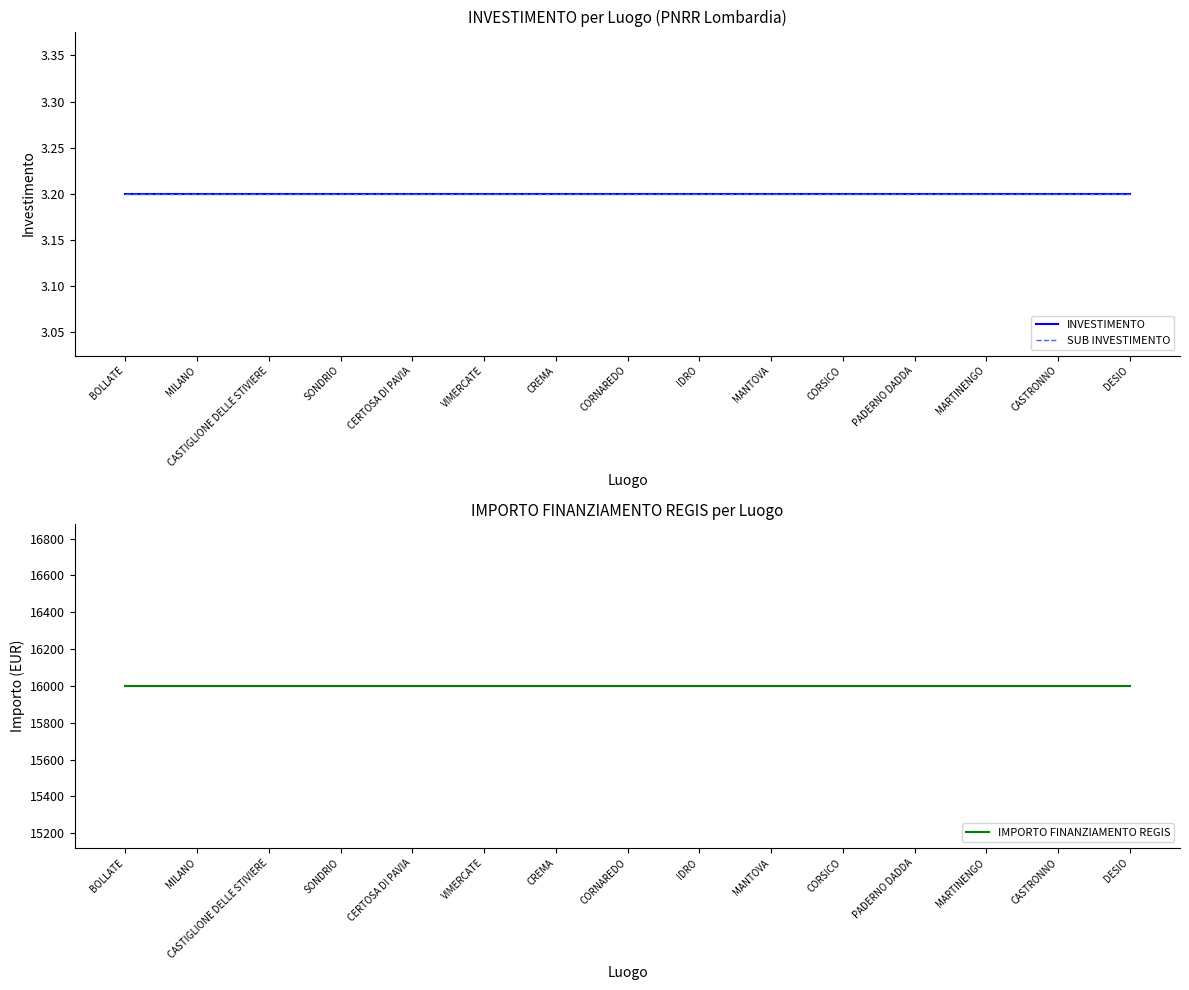

True or false: INVESTIMENTO and IMPORTO FINANZIAMENTO REGIS intersect in this chart.

False